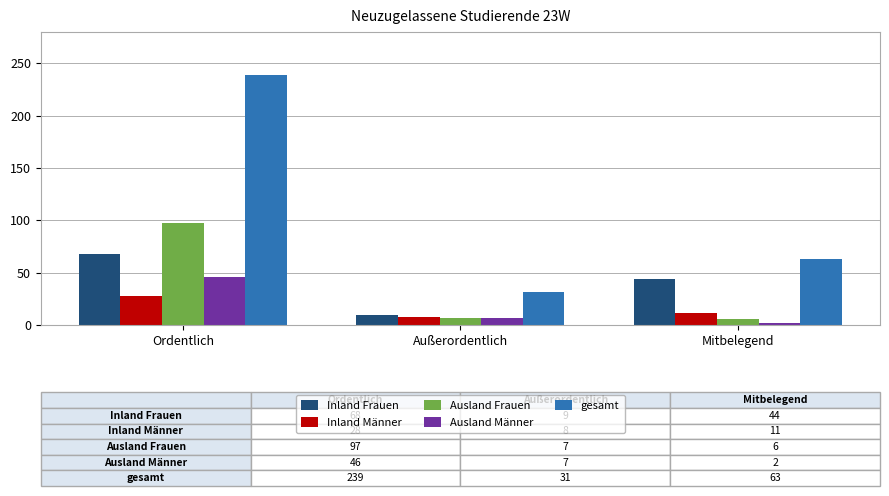

The value of Ausland Männer at Ordentlich is 46. True or false?

True